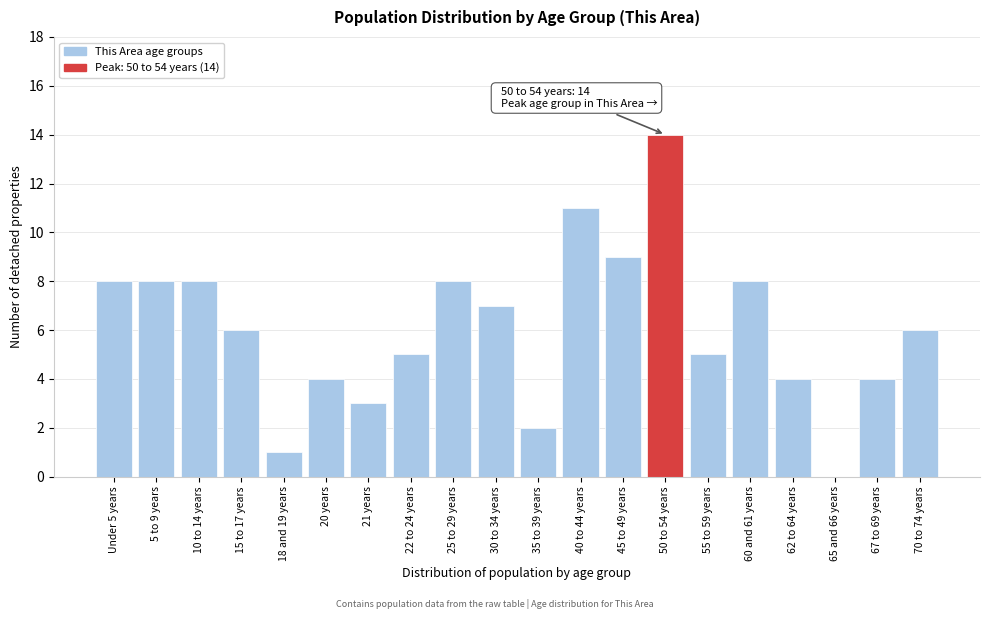

Reading left to right, extract all data points from this chart.

Under 5 years=8	5 to 9 years=8	10 to 14 years=8	15 to 17 years=6	18 and 19 years=1	20 years=4	21 years=3	22 to 24 years=5	25 to 29 years=8	30 to 34 years=7	35 to 39 years=2	40 to 44 years=11	45 to 49 years=9	50 to 54 years=14	55 to 59 years=5	60 and 61 years=8	62 to 64 years=4	65 and 66 years=0	67 to 69 years=4	70 to 74 years=6